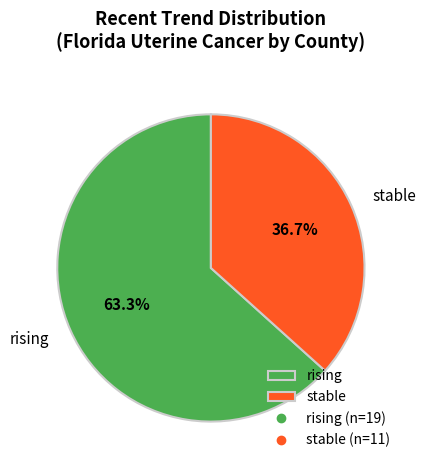

What percentage is the rising slice, to the nearest percent?

63%